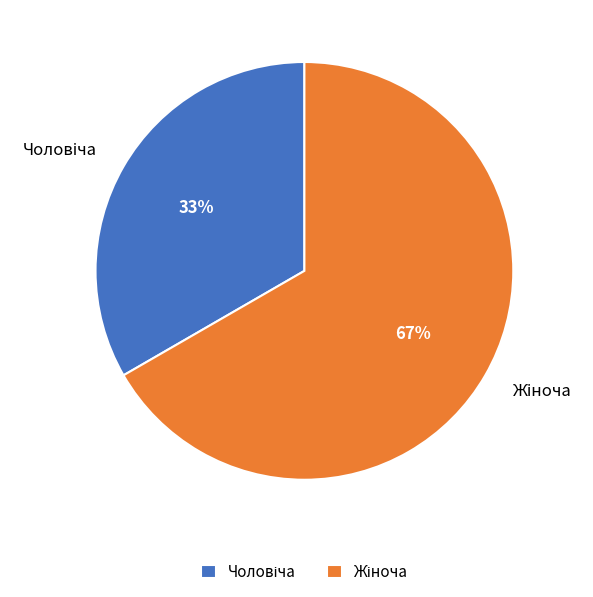

Is there a majority slice in this chart?

Yes